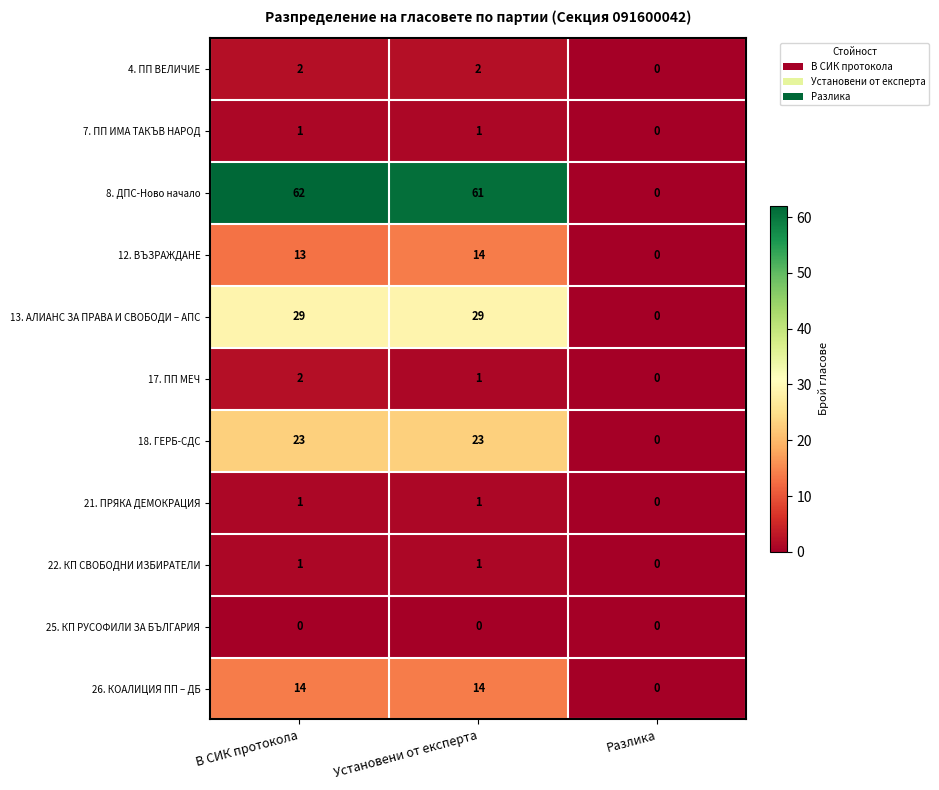

How many categories are shown in the chart?

3